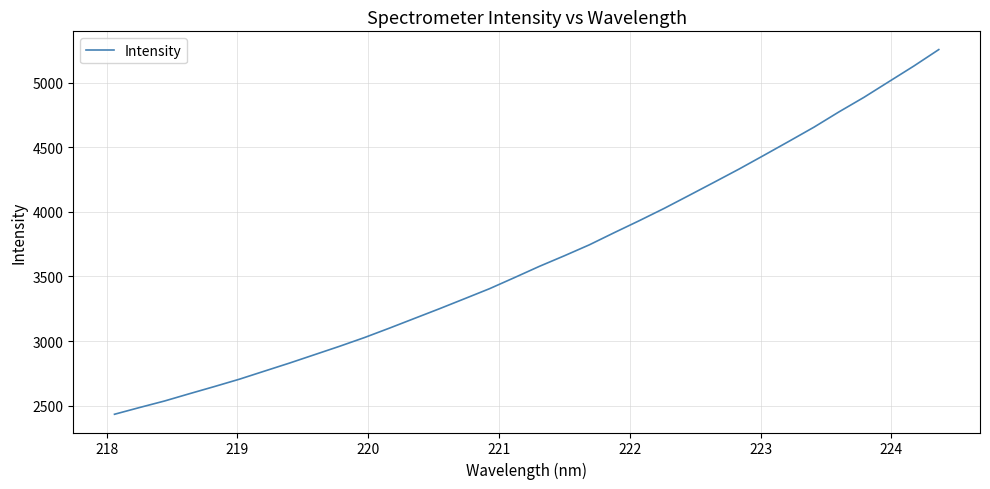

What is the minimum value shown in the chart?

2432.8